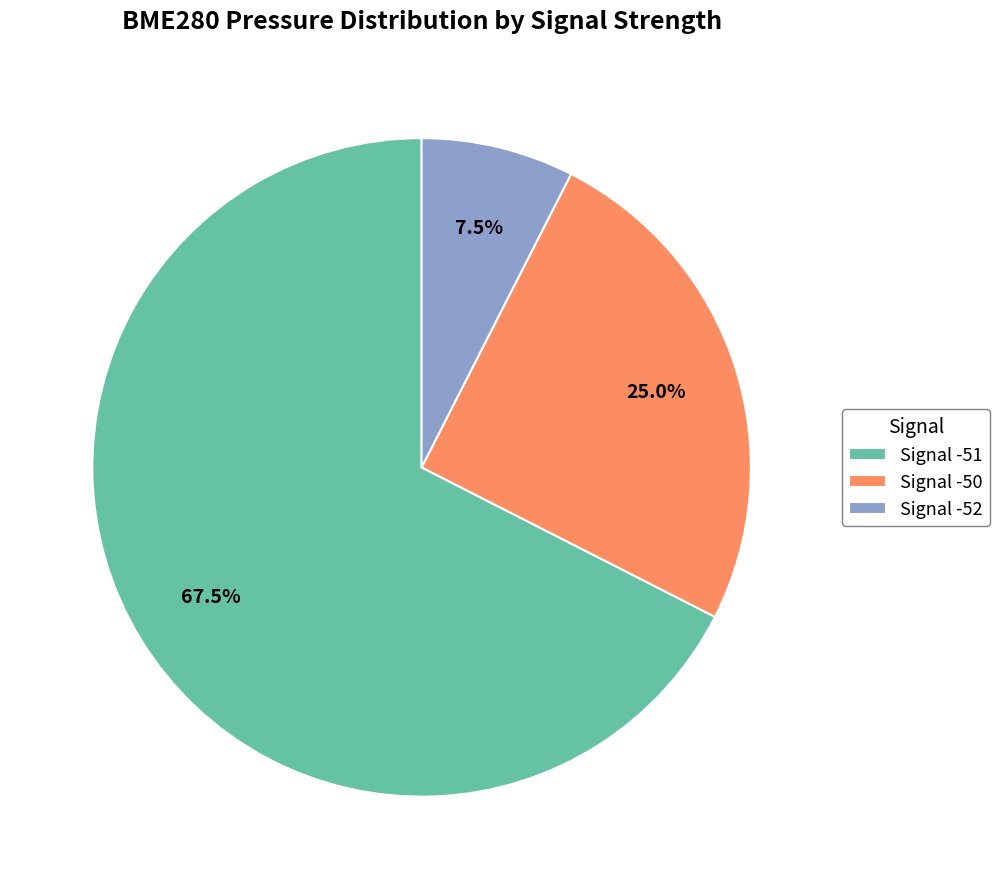

Does any single category account for the majority?

Yes